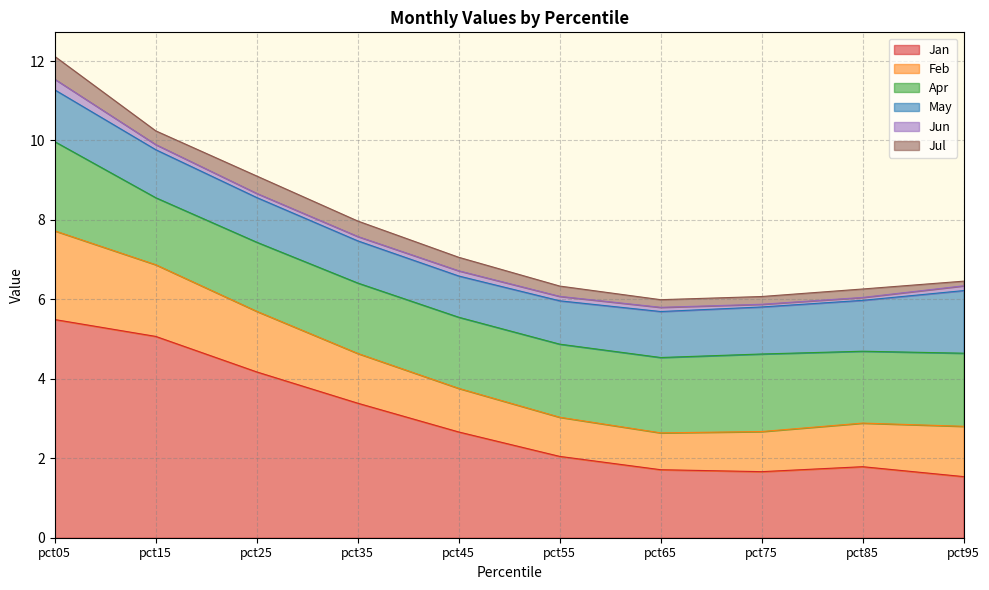

Read the Apr value at pct65.

1.9